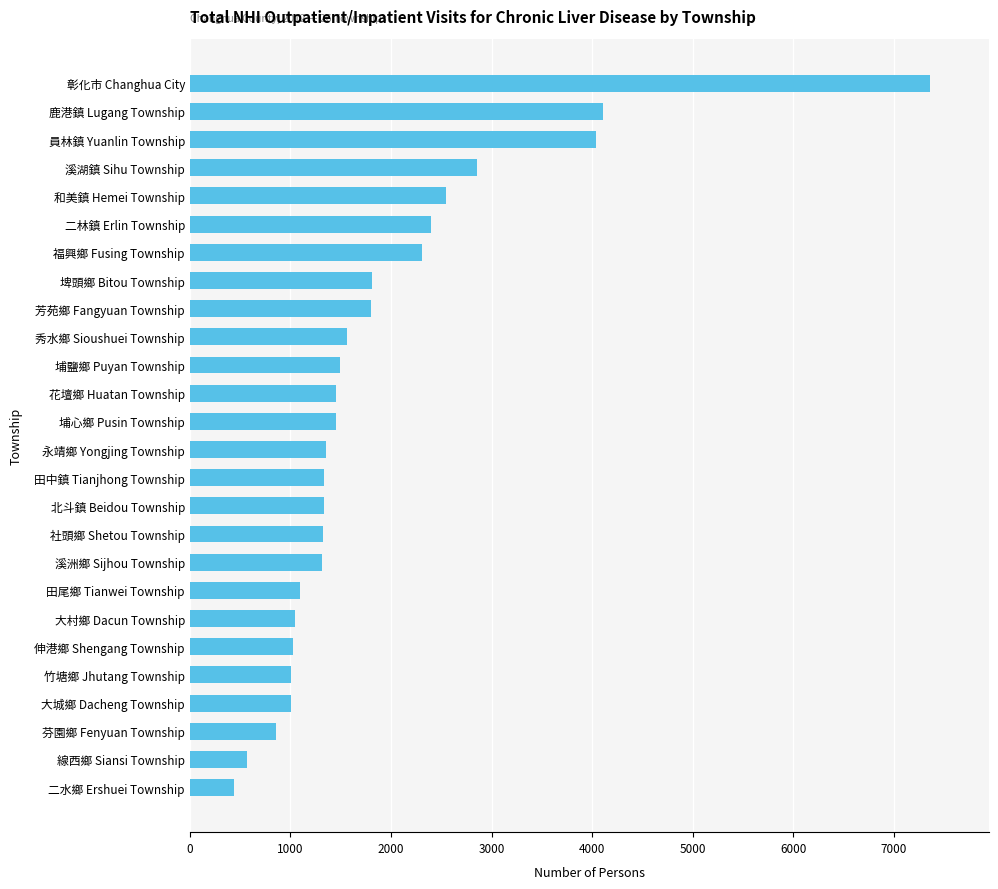

Does the chart contain any negative values?

No